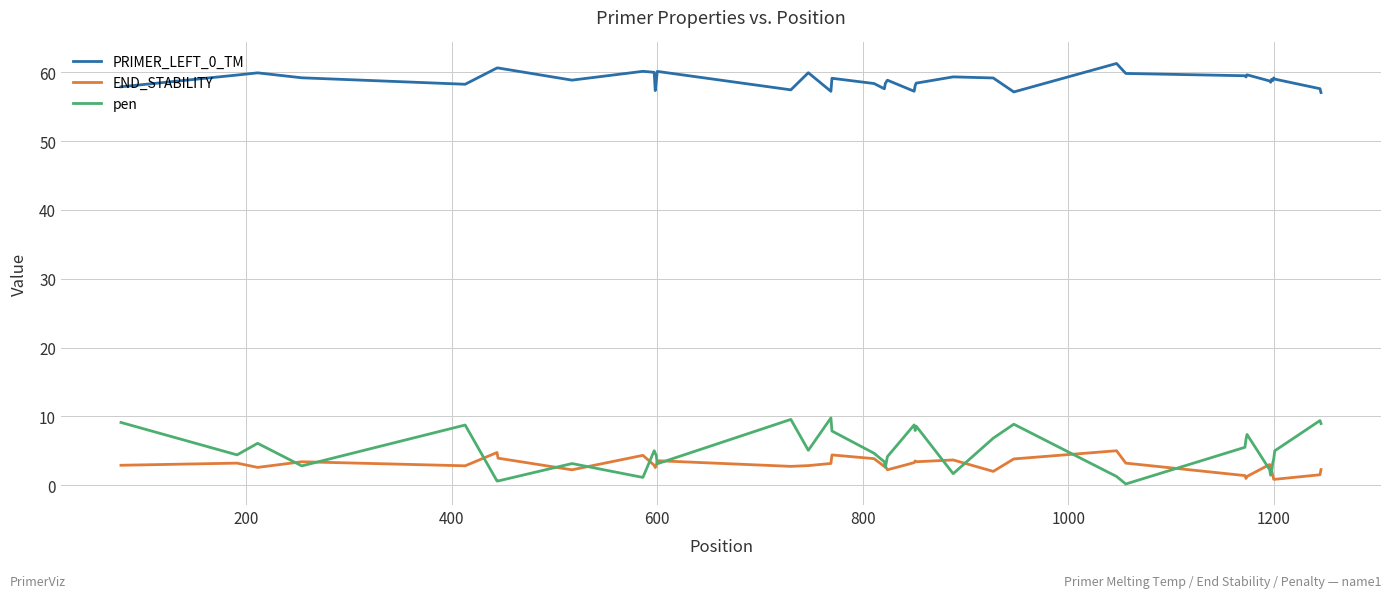

True or false: PRIMER_LEFT_0_TM and END_STABILITY intersect in this chart.

False